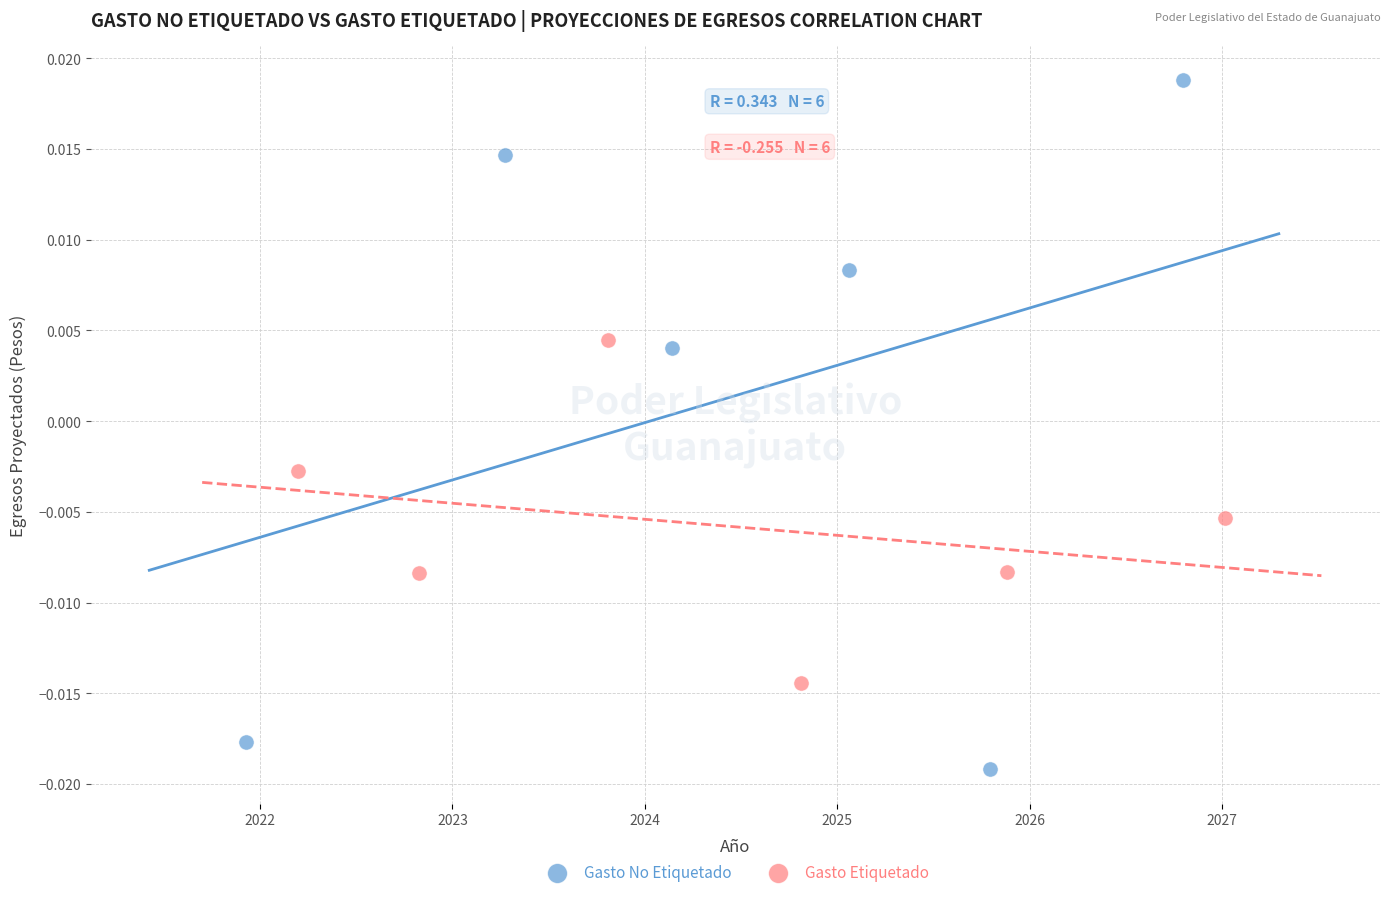

Which series has the largest Y range (max minus min)?

Gasto No Etiquetado